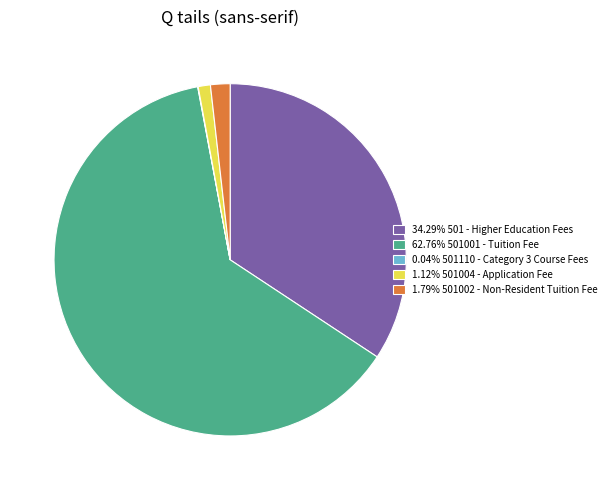

Is there any slice that represents more than half of the pie?

Yes